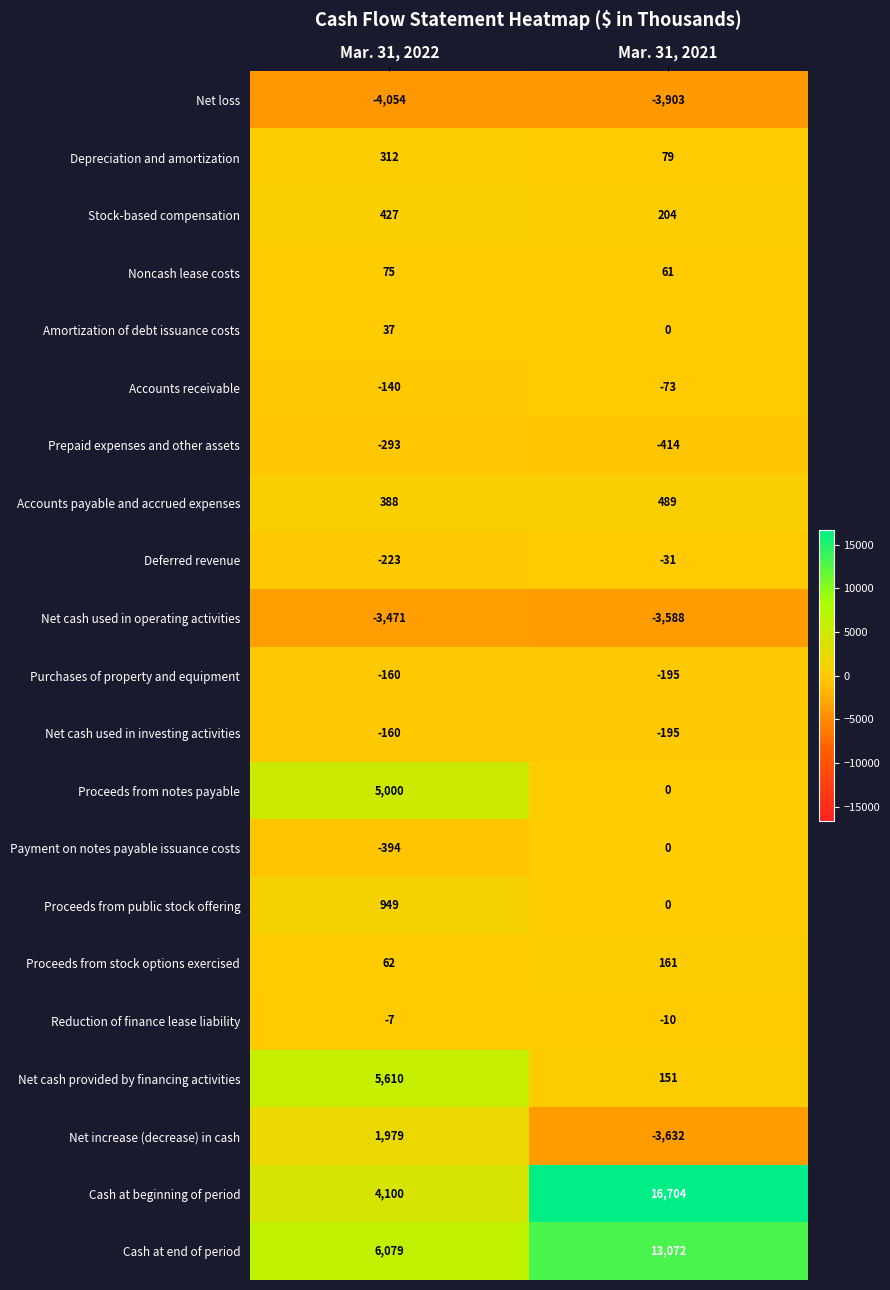

What is the average value of the Reduction of finance lease liability series?

-8